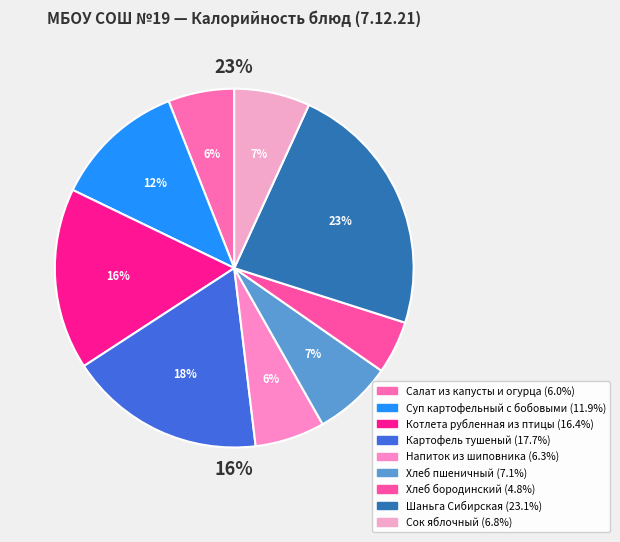

The Хлеб бородинский slice represents 16% of the pie. True or false?

False